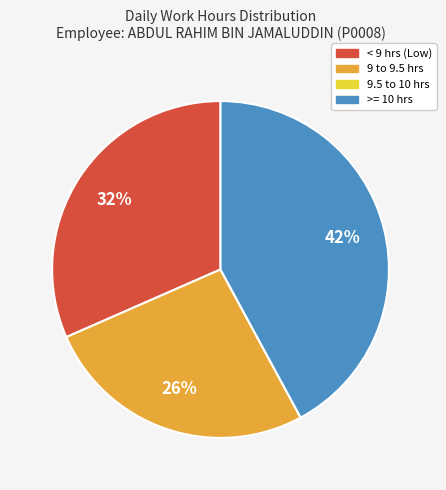

Does any single category account for the majority?

No